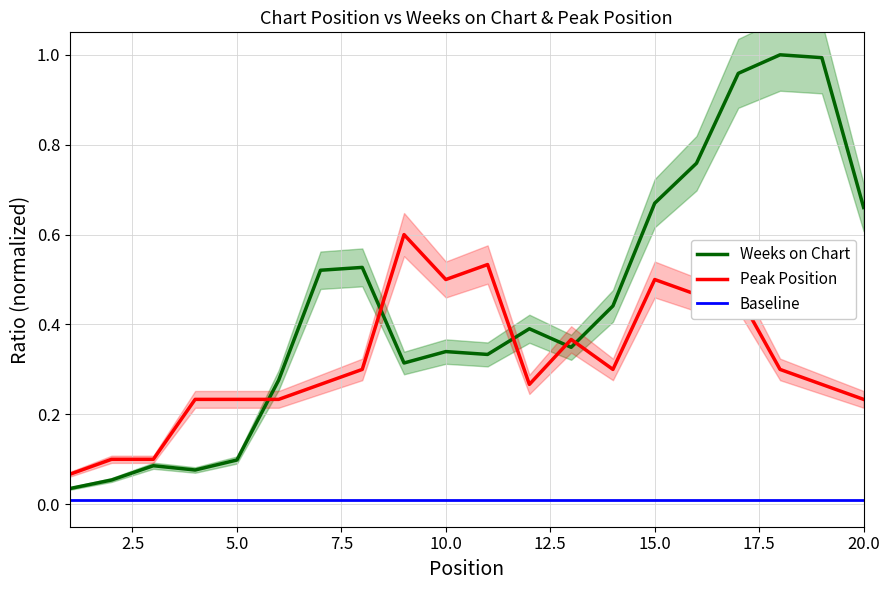

How many categories are shown in the chart?

20